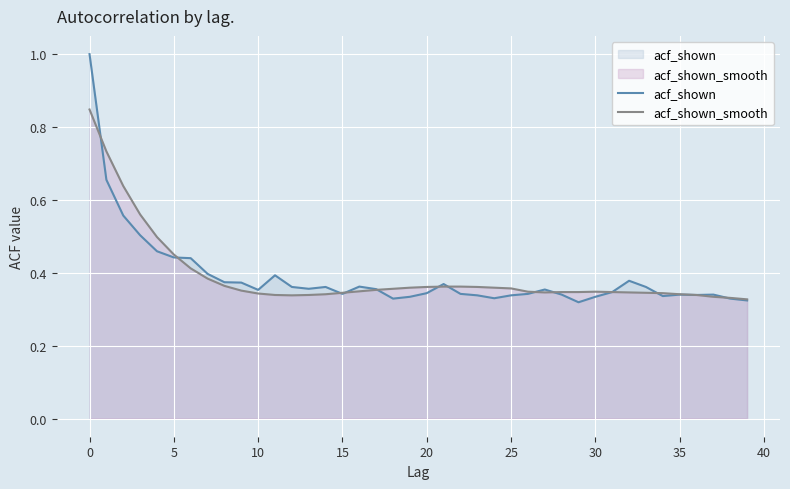

True or false: acf_shown_smooth and acf_shown cross at least once.

True